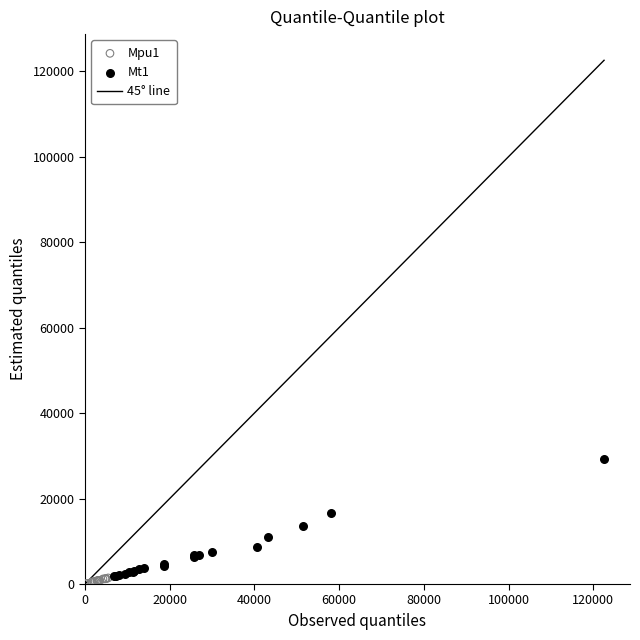

Which series contains the highest Y value?

Mt1